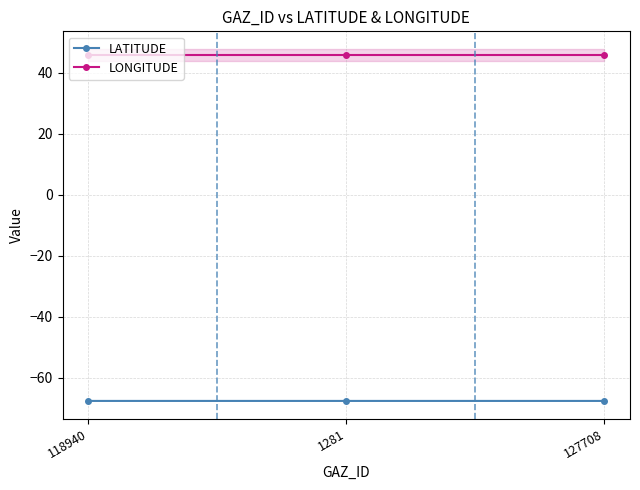

The value of LONGITUDE at 118940 is 45.9. True or false?

True